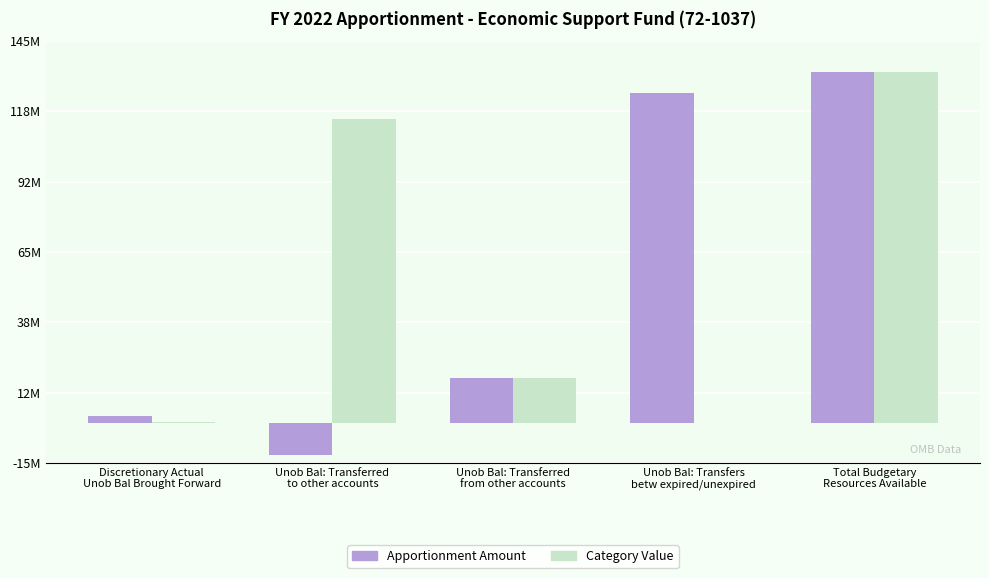

Is it true that Apportionment Amount equals 73076829 at Total Budgetary
Resources Available?

False